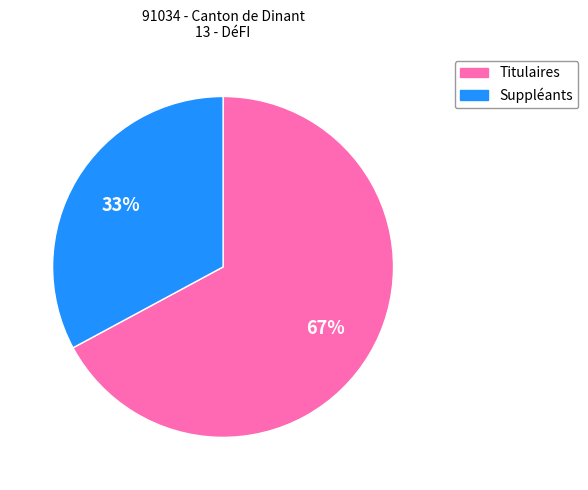

Which slice is the largest?

Titulaires